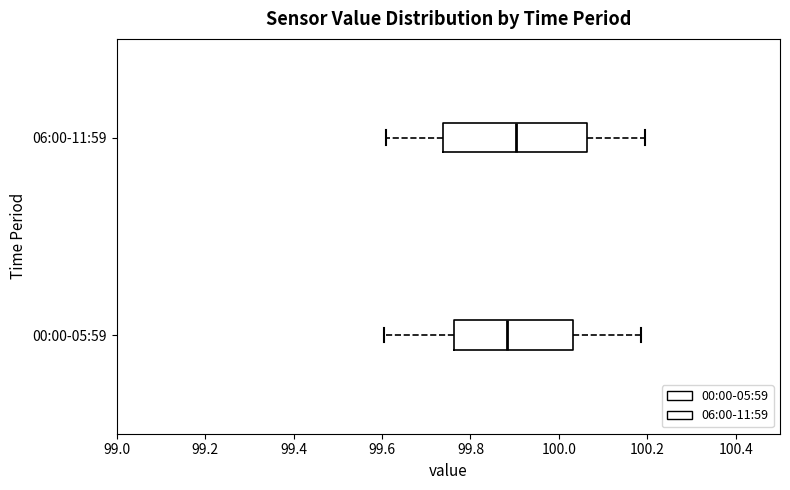

Which box is the widest, from its left edge to its right edge?

06:00-11:59